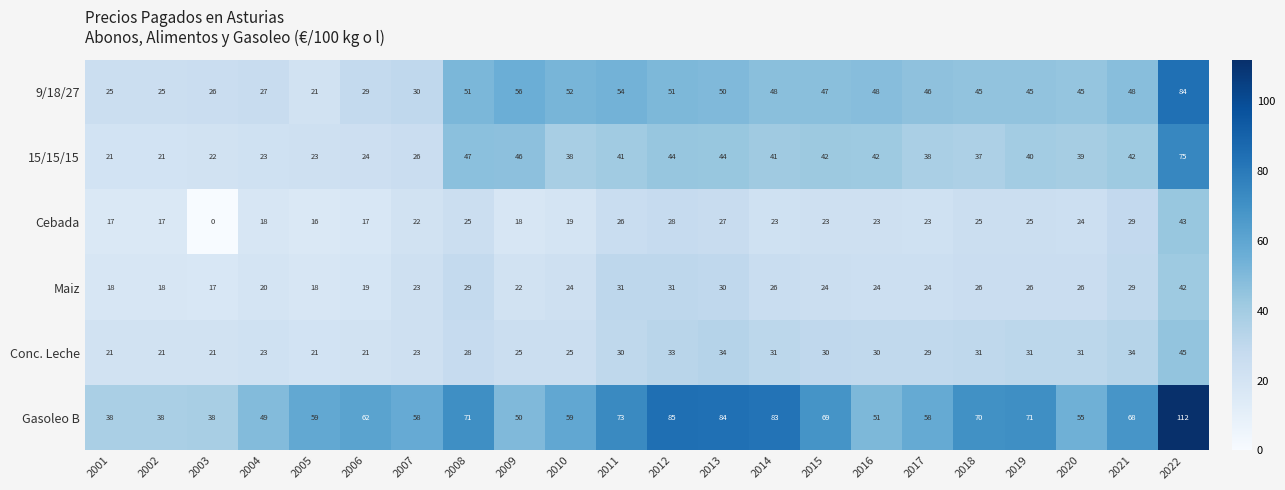

The Gasoleo B series shows 59 at 2010. True or false?

True